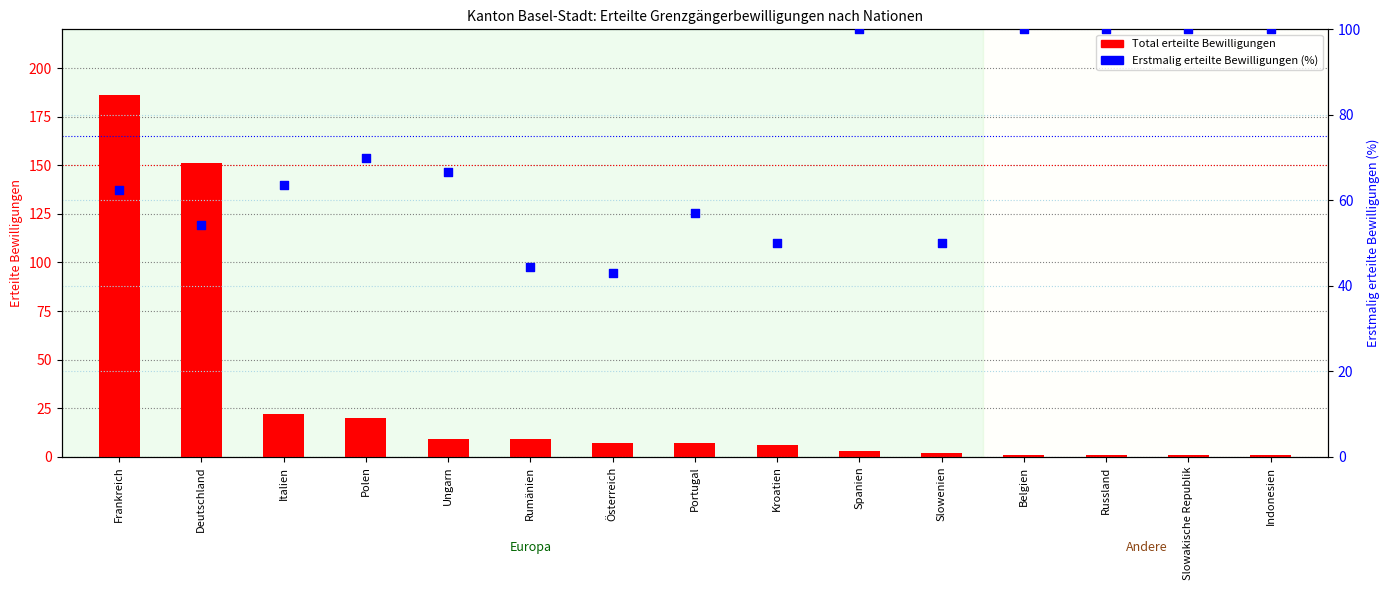

What is the total value across all series at Kroatien?

56.0